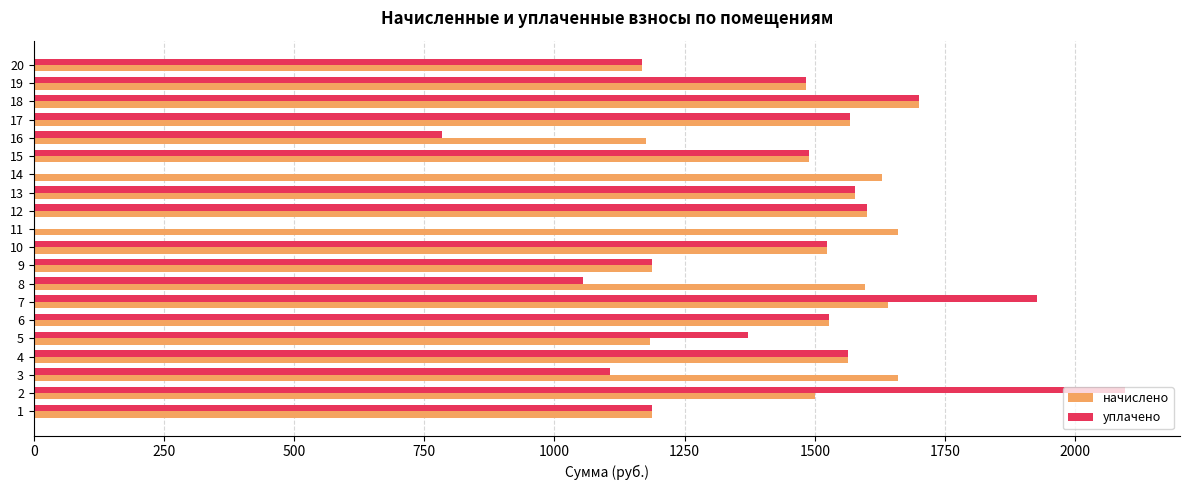

Between 6 and 11, which series saw the biggest shift?

уплачено